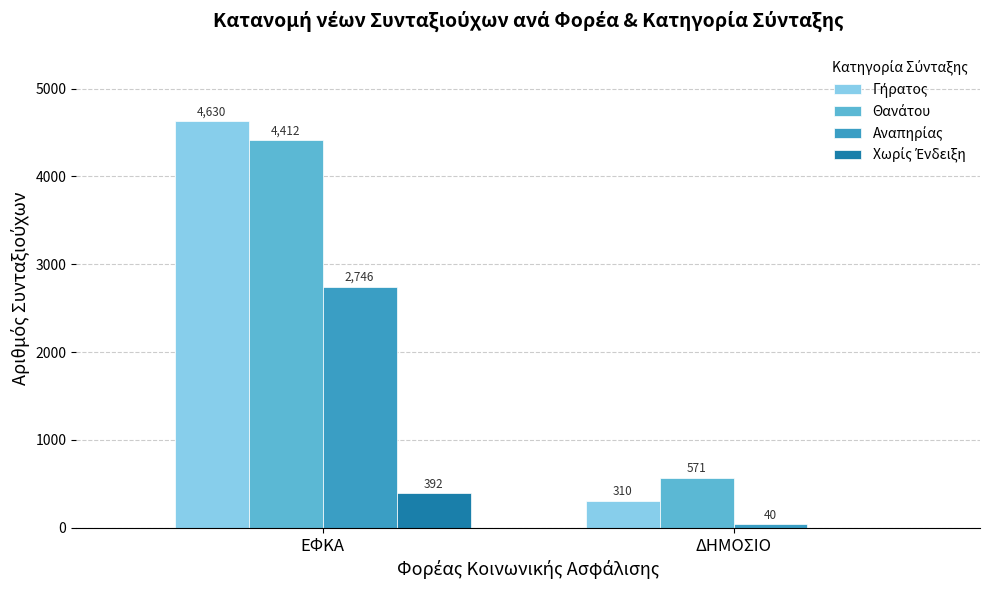

What is the total value across all series at ΔΗΜΟΣΙΟ?

921